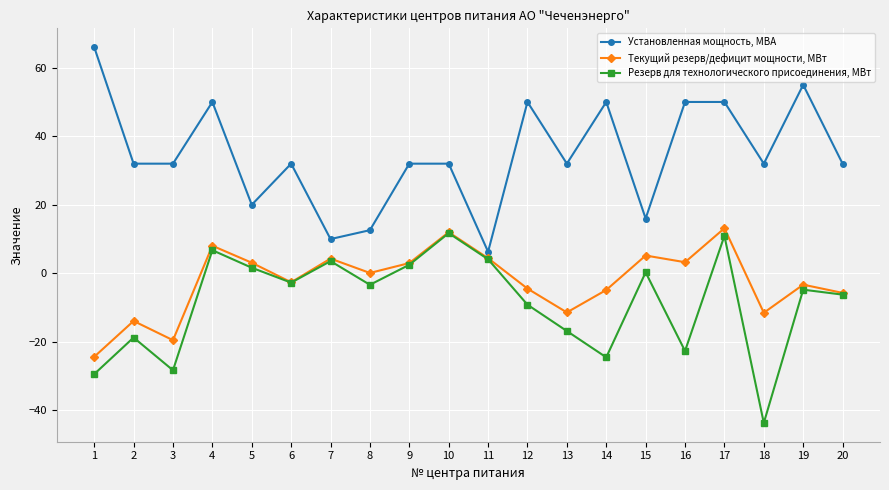

Which category has the highest value across all series?

1